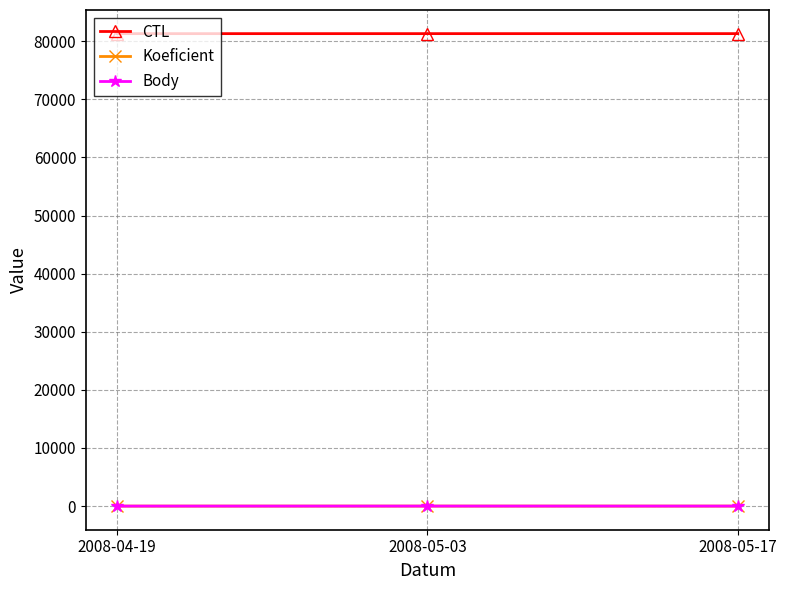

What are all the series names shown in the legend?

CTL, Koeficient, Body